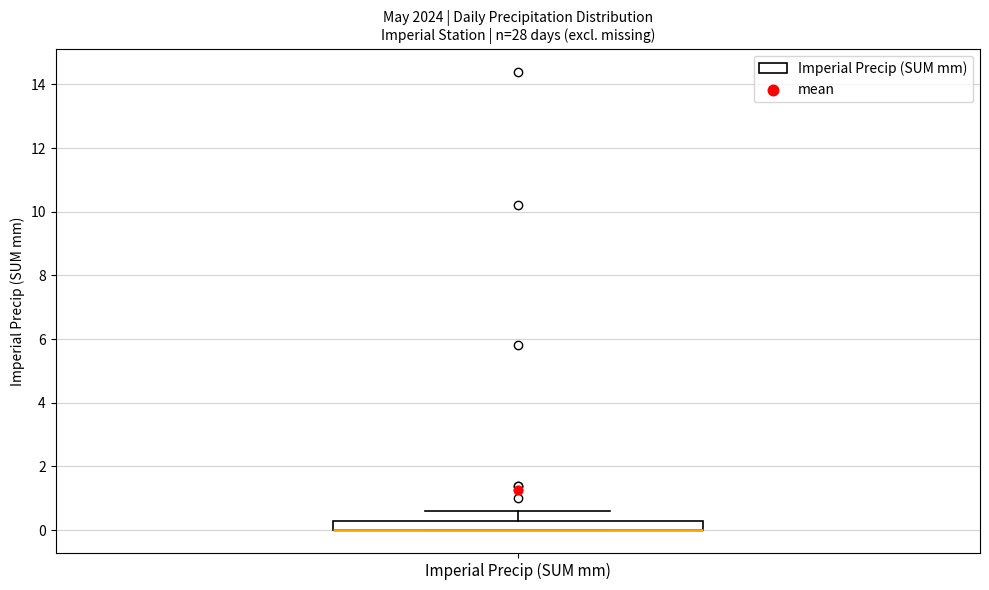

Where is the upper edge of the box for Imperial Precip (SUM mm) on the y-axis? The values are not printed on the chart, so give them approximately, as read against the axis.

0.4